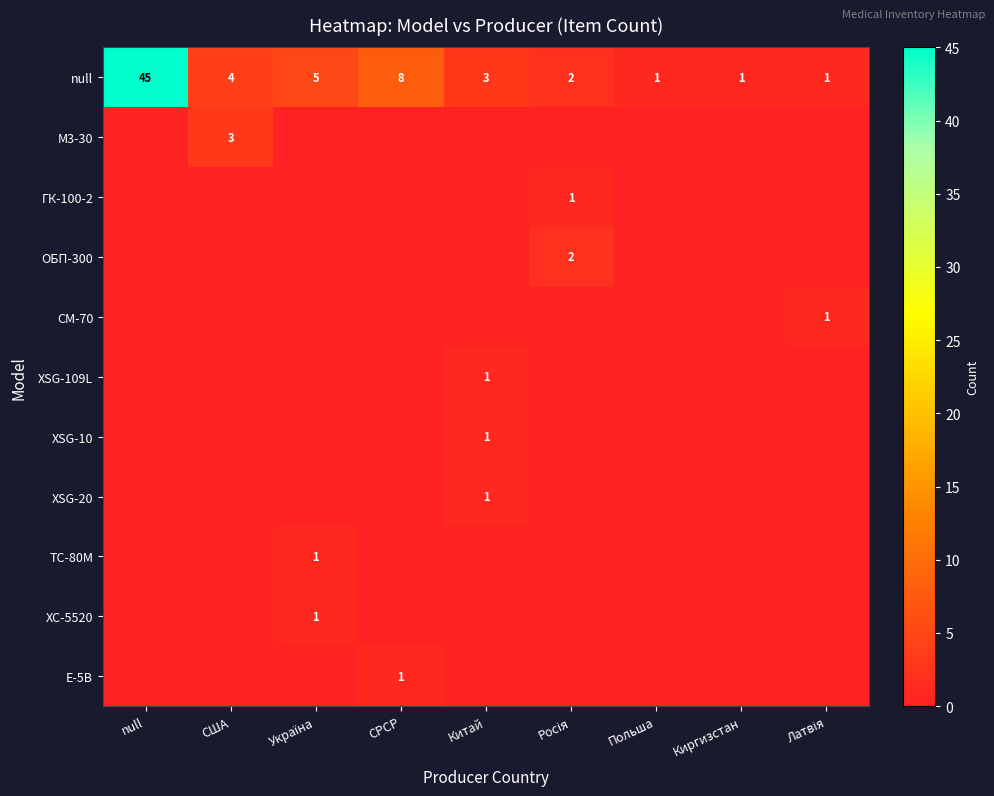

How many data points does each series have?

9